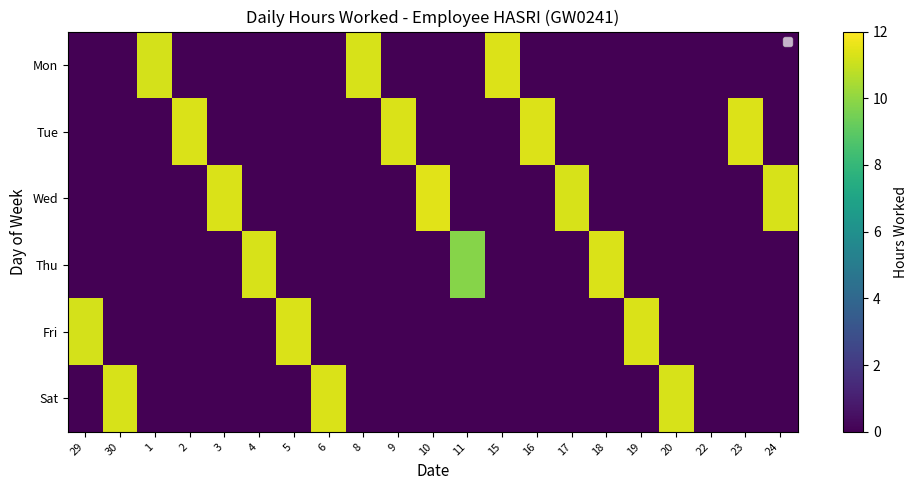

What is the sum of all Sat values?

33.9